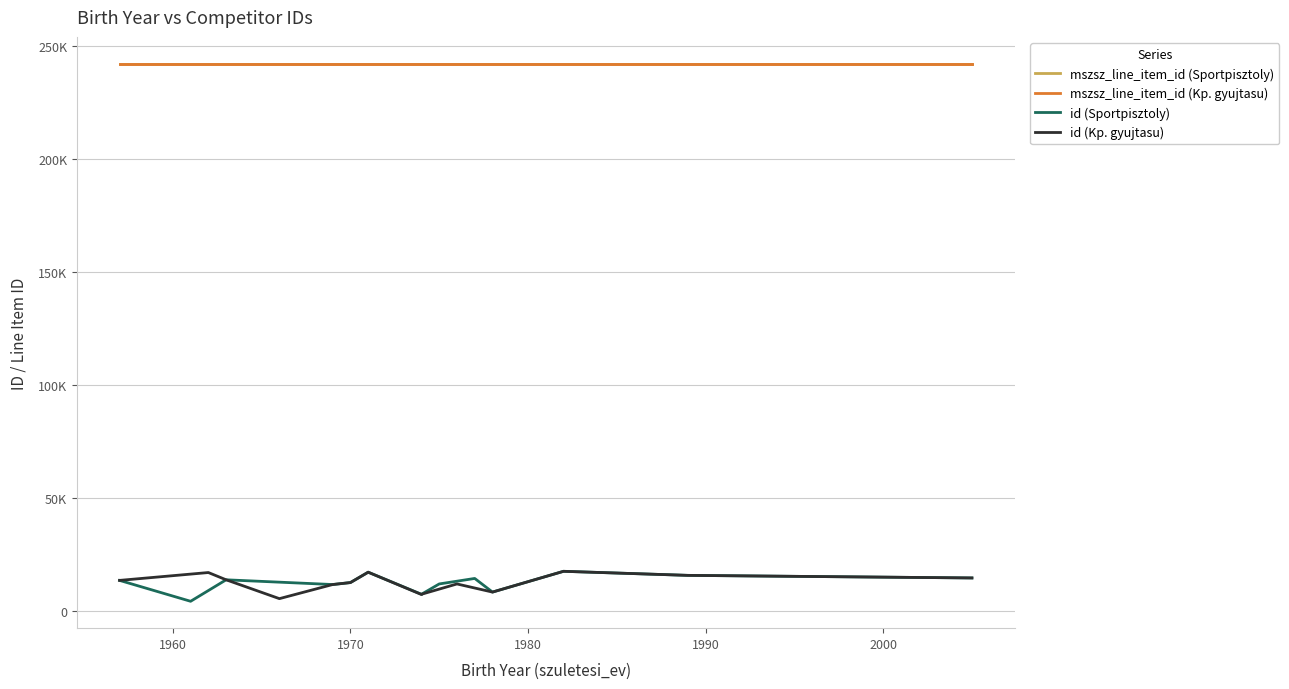

List the series in order of their overall mean, lowest first.

id, mszsz_line_item_id